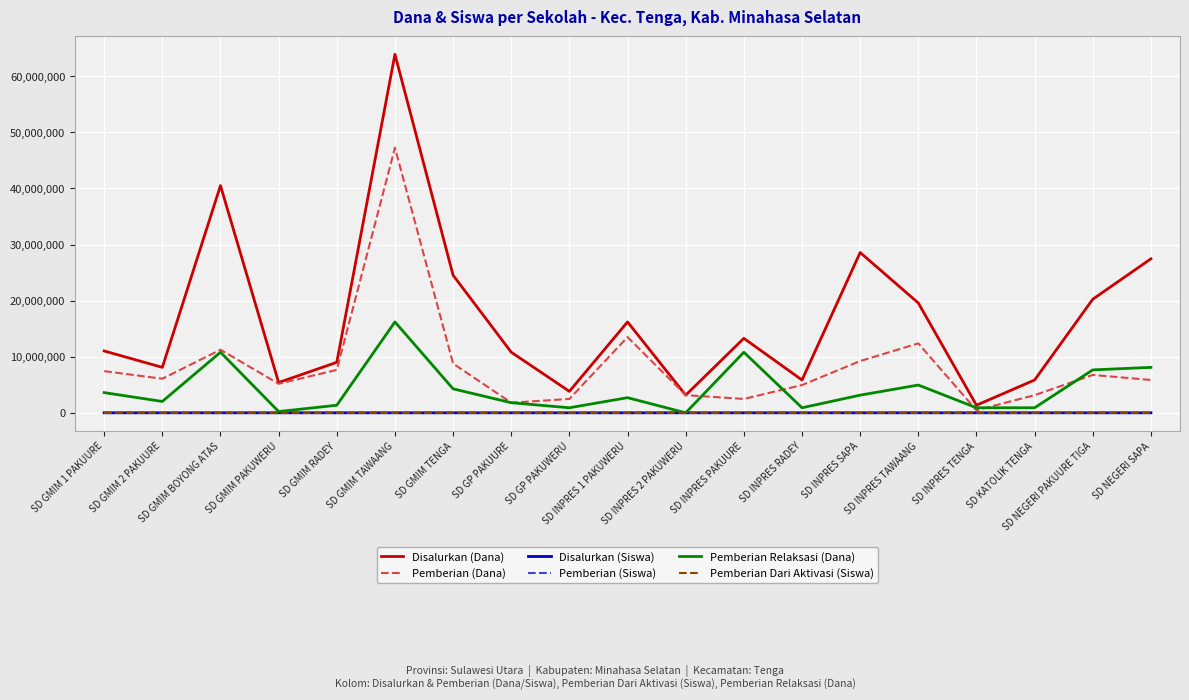

Which series has the largest total across all categories?

Disalurkan (Dana)